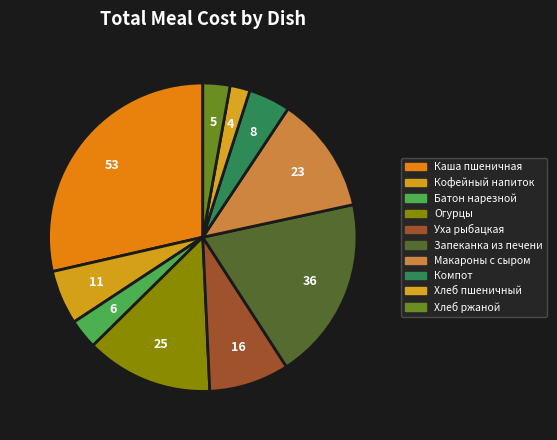

Count the number of slices in the pie.

10